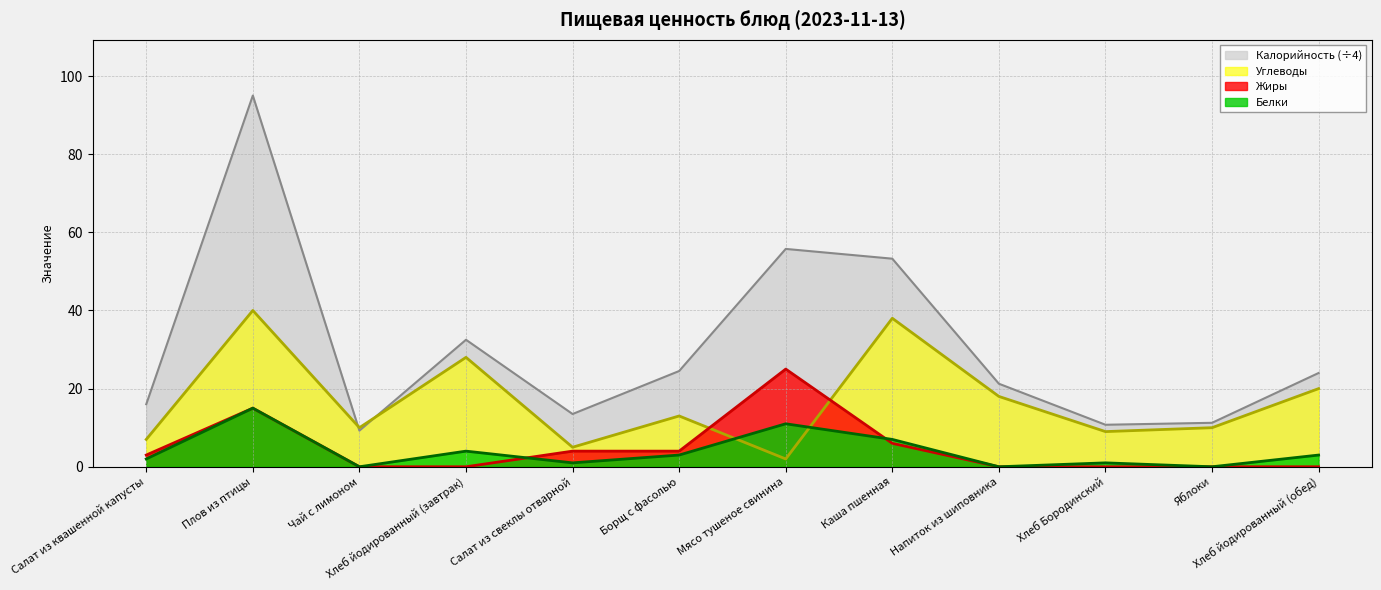

Rank the series at Плов из птицы from lowest to highest value.

Белки, Жиры, Углеводы, Калорийность